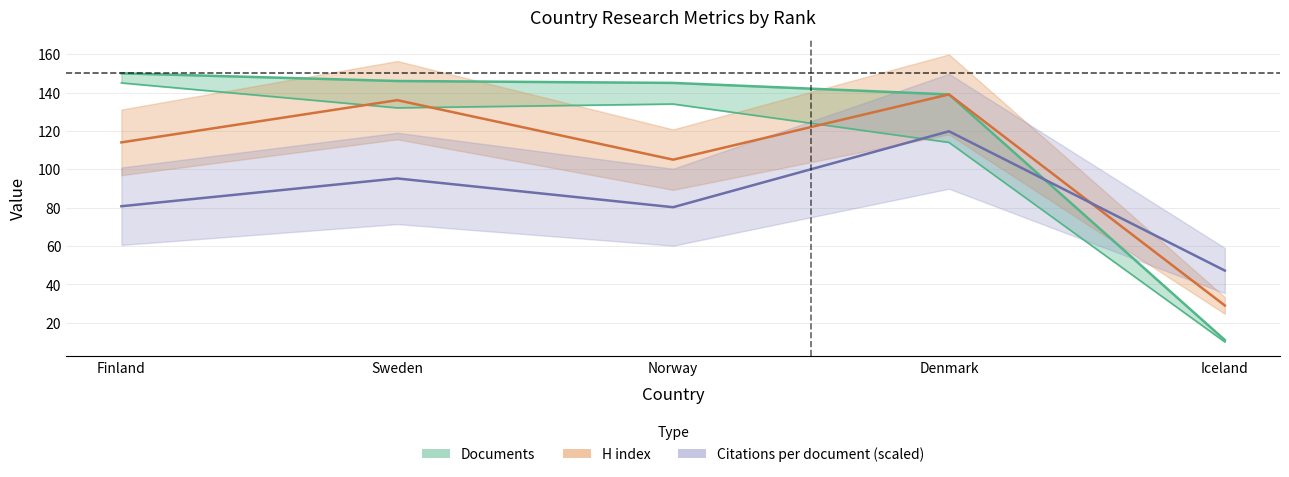

What is the approximate value of Cit/doc (scaled) at Denmark?

119.8